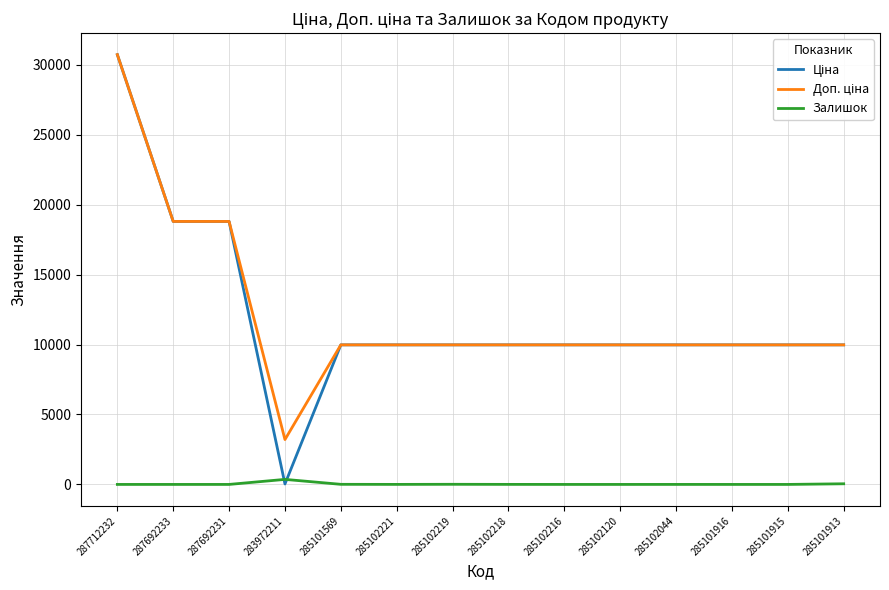

What is the total value across all series at 287692231?

37593.6